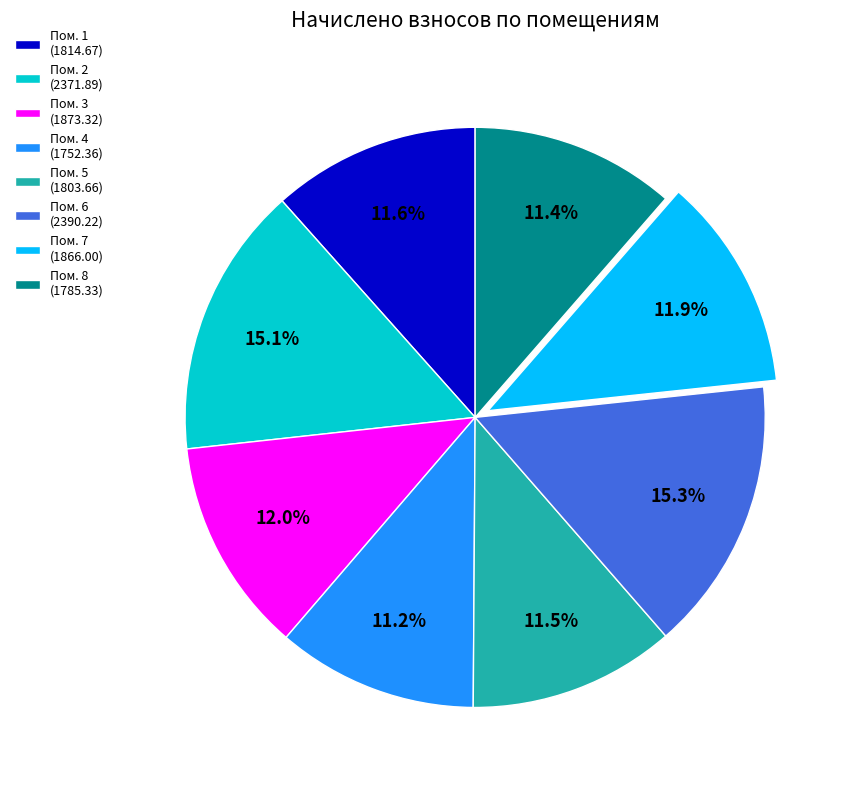

Which has a higher value, Пом. 4 (1752.36) or Пом. 2 (2371.89)?

Пом. 2 (2371.89)